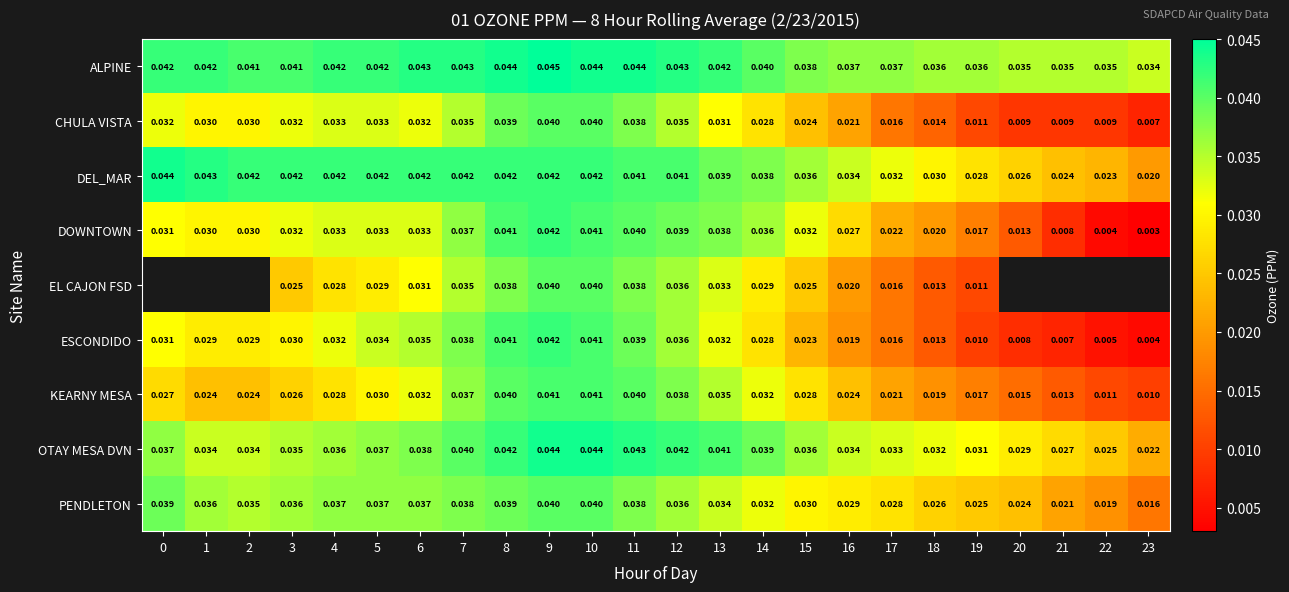

Is the value of ESCONDIDO at 1 greater than the value of PENDLETON at 5?

No